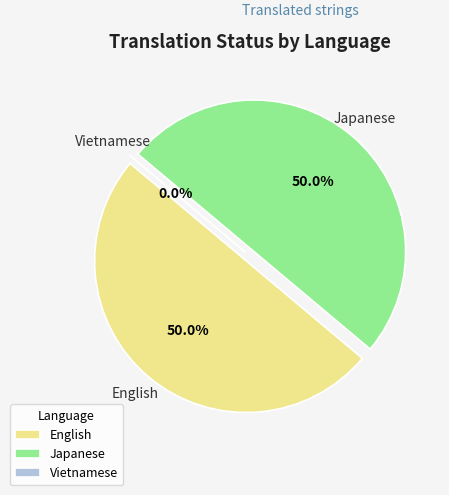

How many segments does this pie chart have?

3